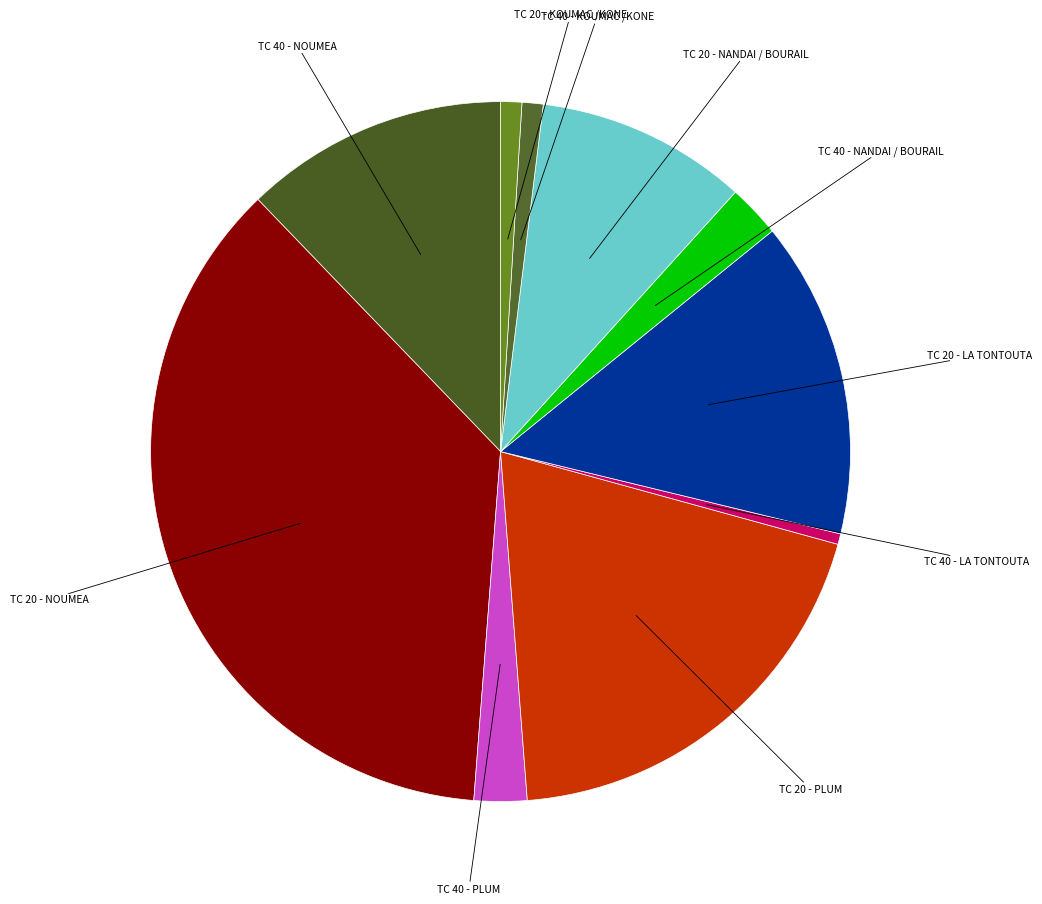

Does any single category account for the majority?

No